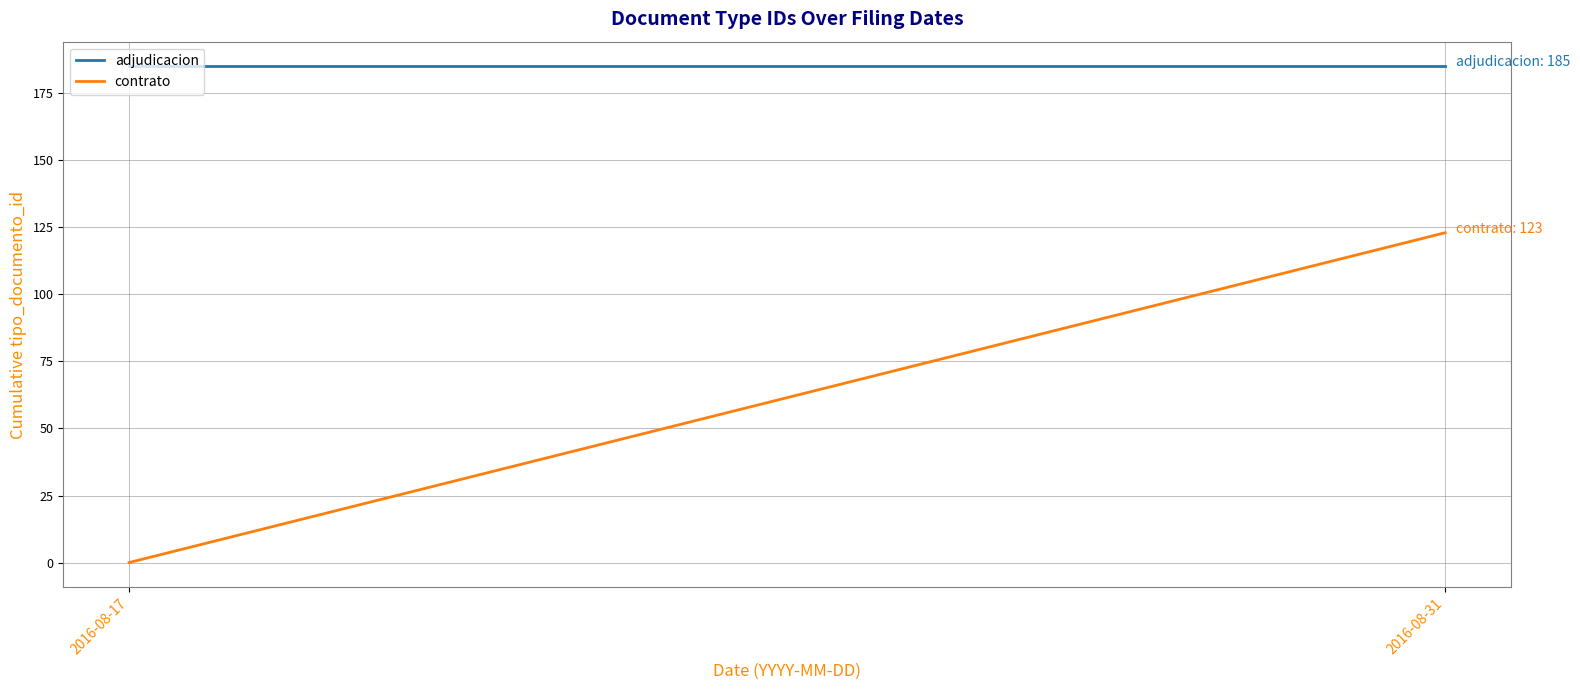

Which series has the largest total across all categories?

adjudicacion